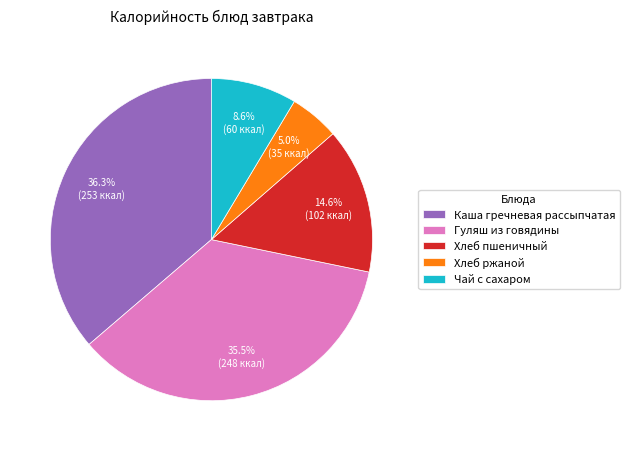

To the nearest percent, what is the average slice percentage?

20%